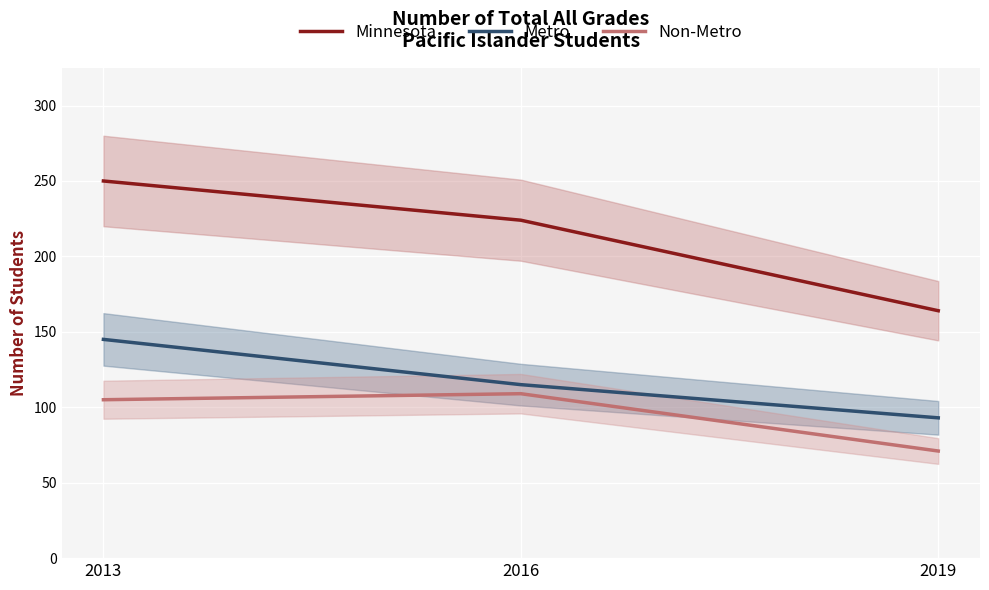

Which series has the widest spread of values?

Minnesota